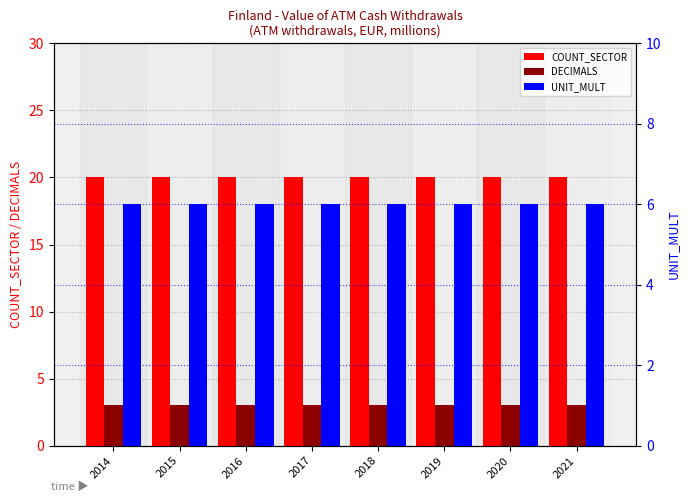

What is the total value across all series at 2014?

29